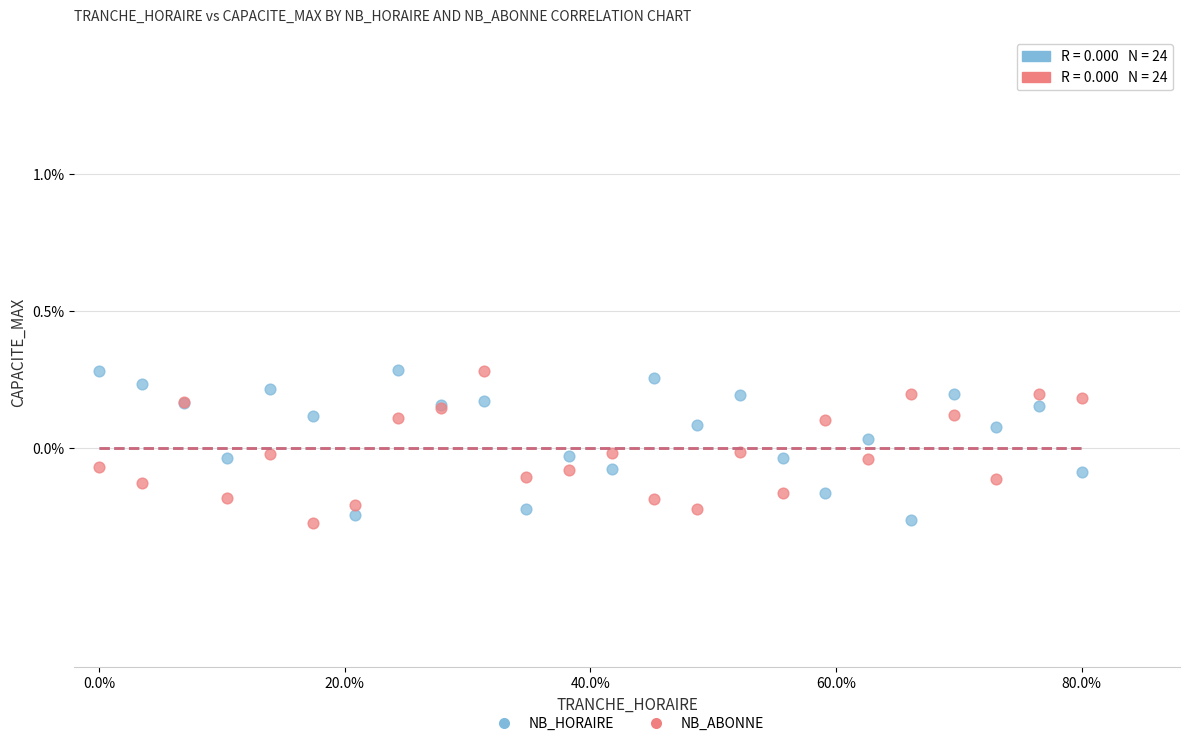

What is the X range (max minus min) for the scatter plot?

80.0